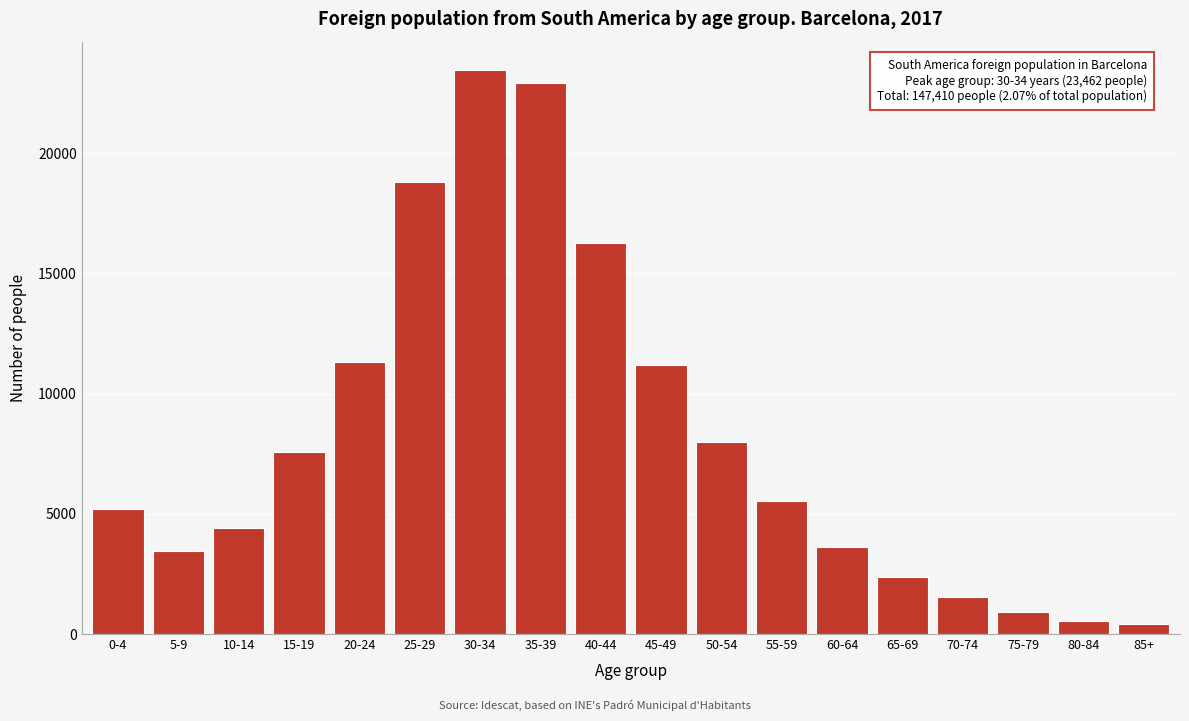

Reading left to right, list all the values displayed in this chart.

0-4=5210	5-9=3434	10-14=4416	15-19=7553	20-24=11330	25-29=18812	30-34=23462	35-39=22906	40-44=16261	45-49=11171	50-54=7978	55-59=5525	60-64=3608	65-69=2366	70-74=1525	75-79=916	80-84=537	85+=400